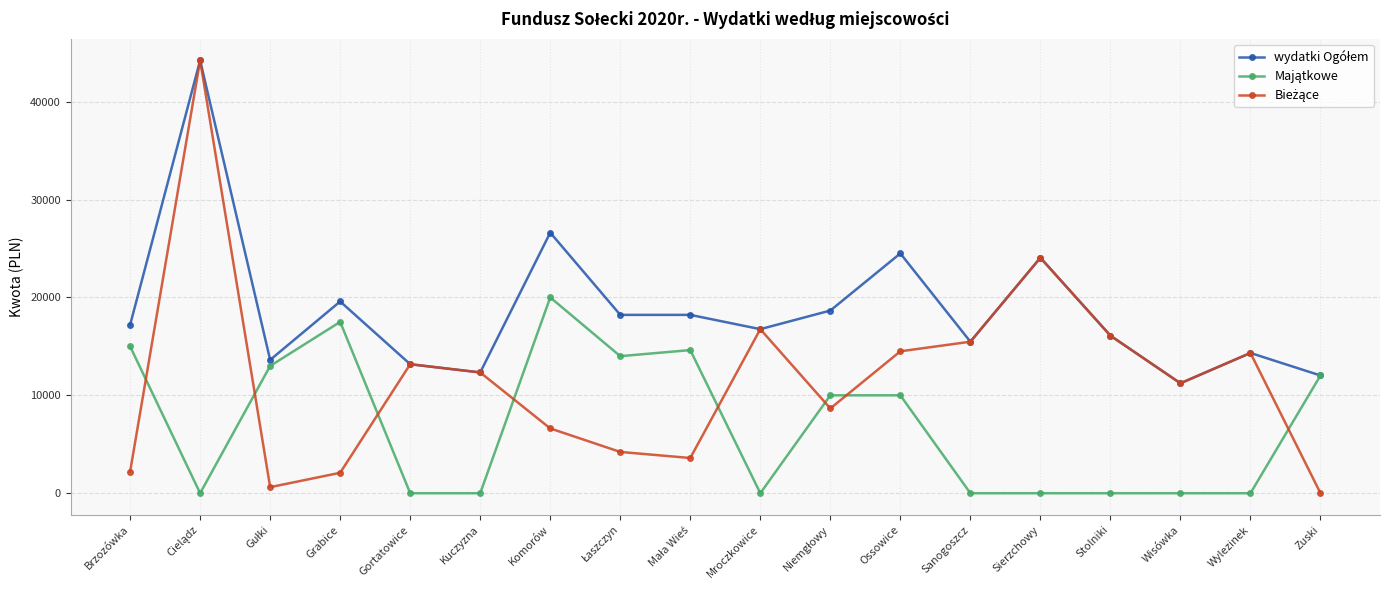

What is the label of the 12th point from the right?

Komorów